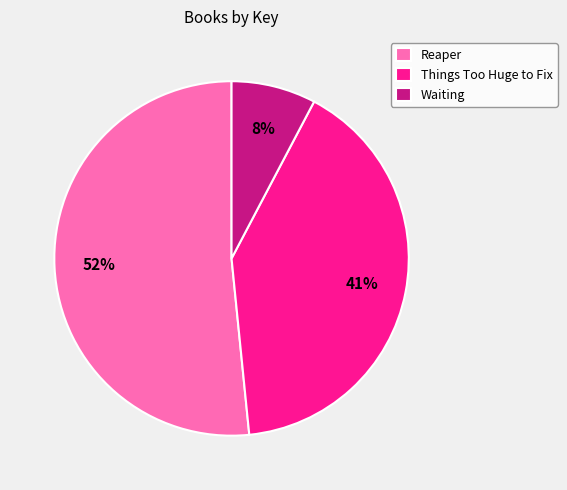

Which slice is the smallest?

Waiting